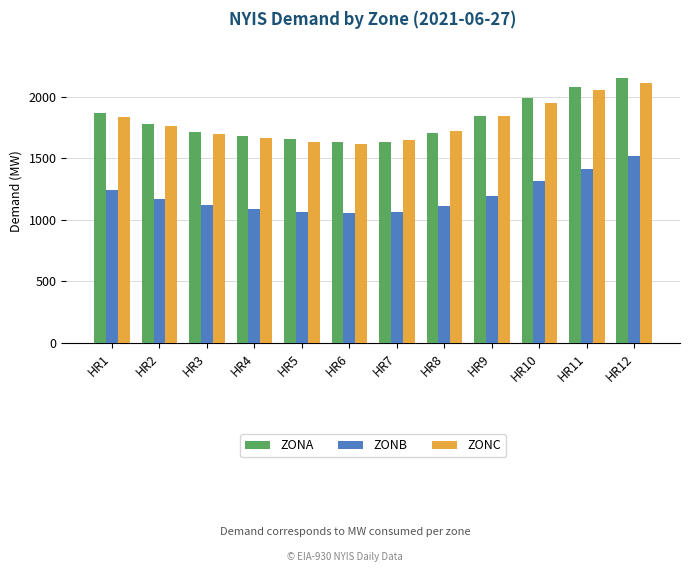

How many data points does each series have?

12